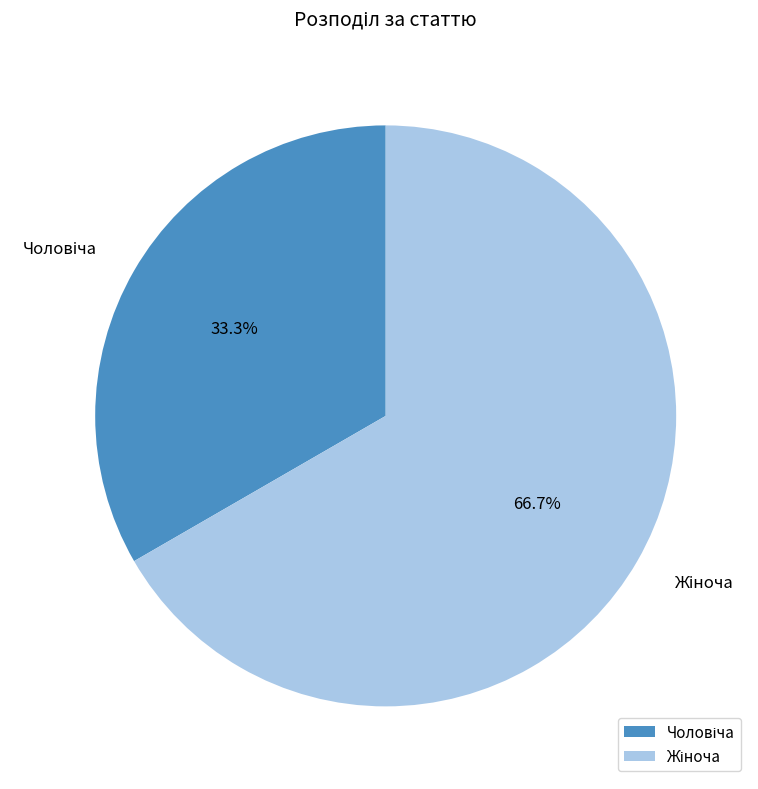

Which slice is the smallest?

Чоловіча